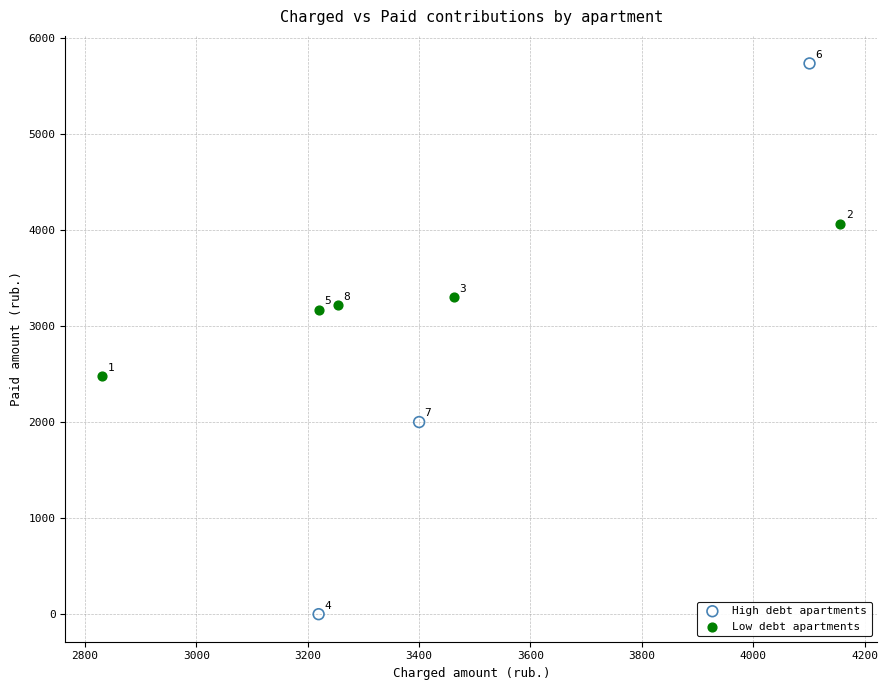

Which series contains the highest Y value?

High debt apartments